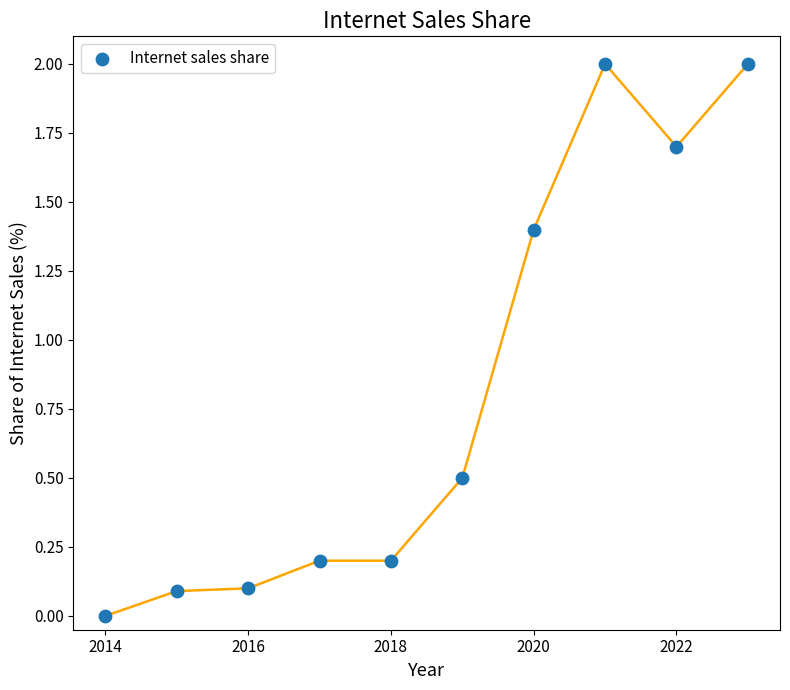

What is the average Y value?

0.8